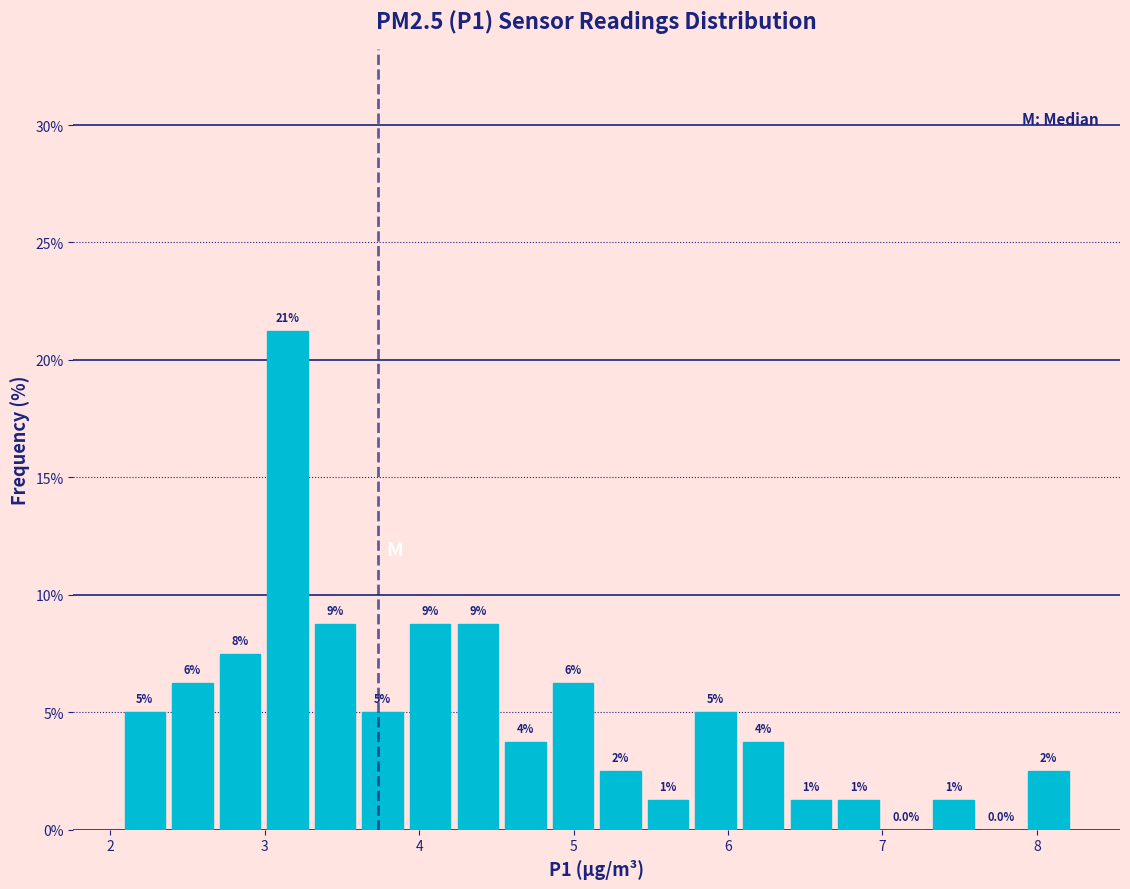

Around what value on the x-axis is the tallest bar? Give the approximate position of its centre, as read against the axis.

3.1